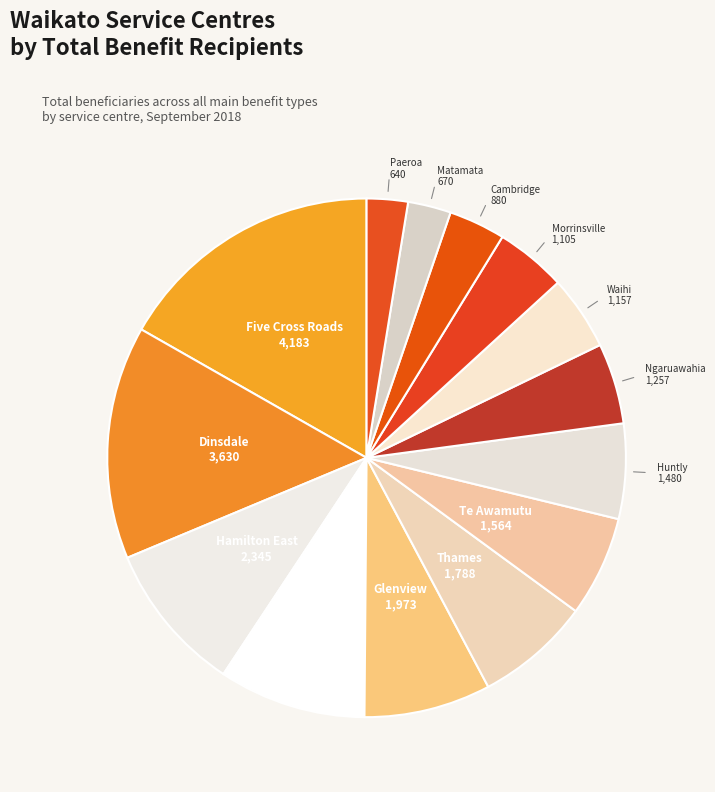

Which slice is the smallest?

Paeroa